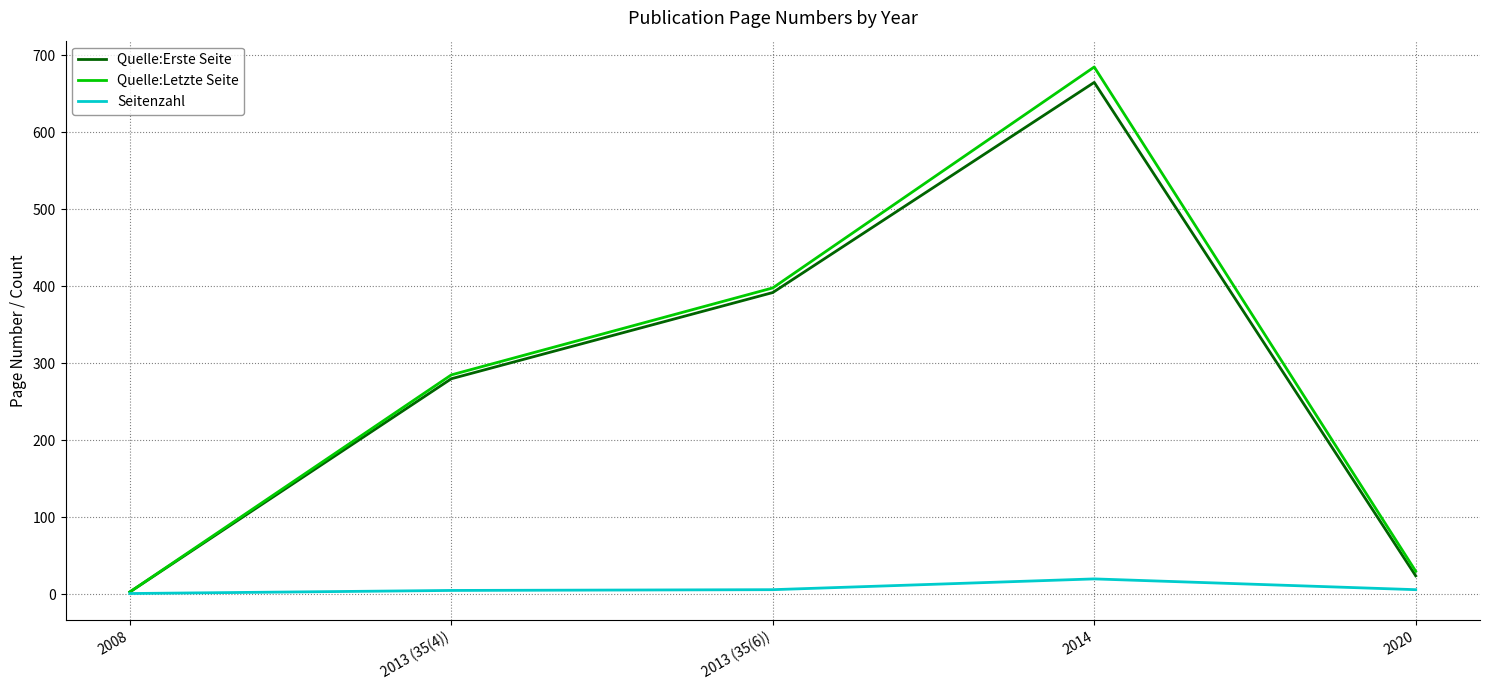

Rank the categories by Quelle:Letzte Seite value from highest to lowest.

2014, 2013 (35(6)), 2013 (35(4)), 2020, 2008